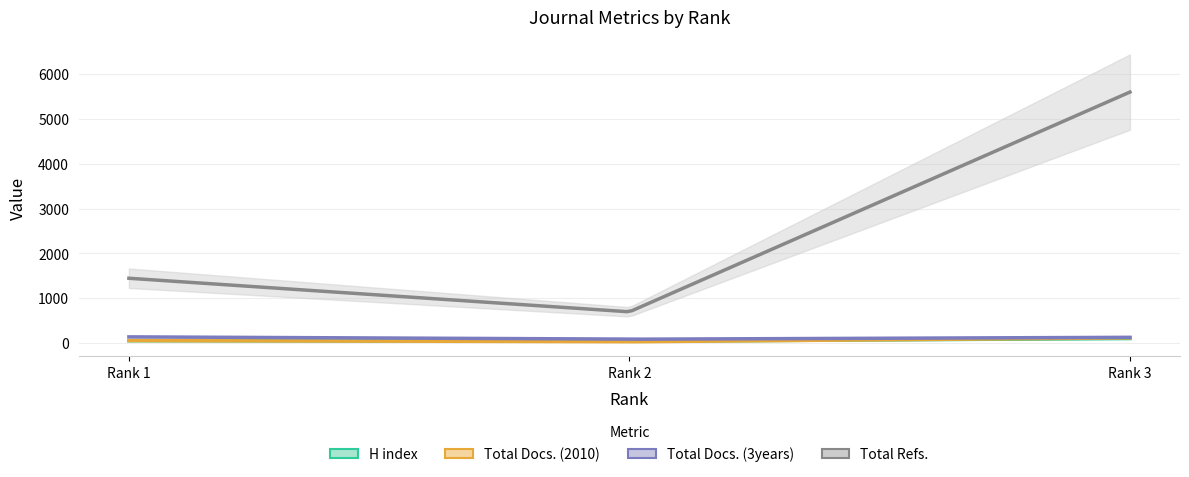

What is the value of the H index point at the 2nd from the left?

39